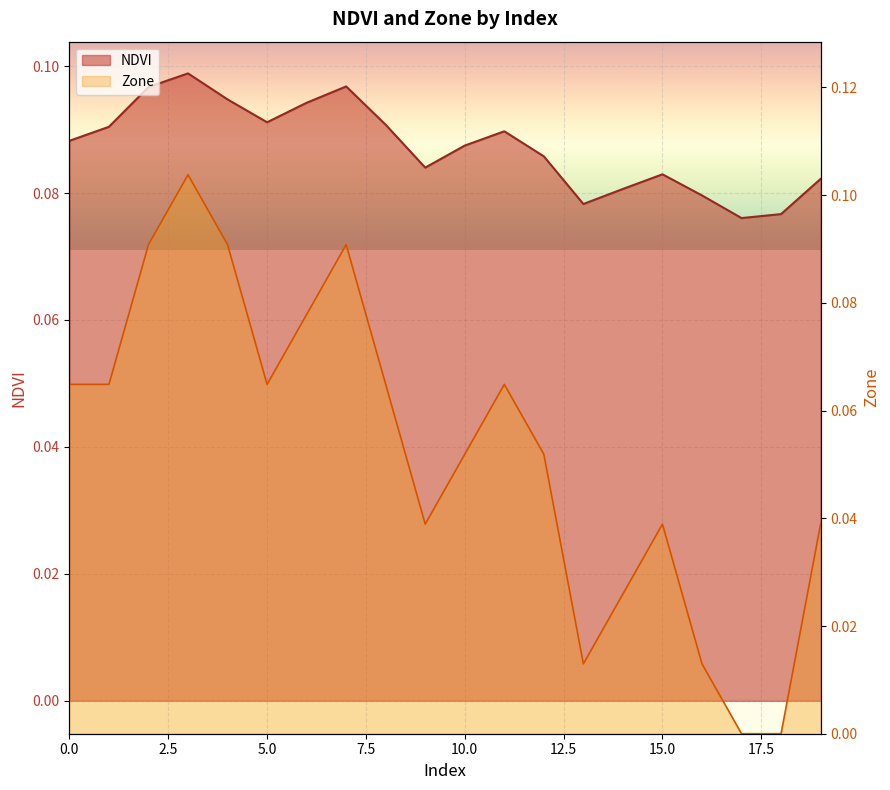

At how many categories does at least one series exceed 0?

20